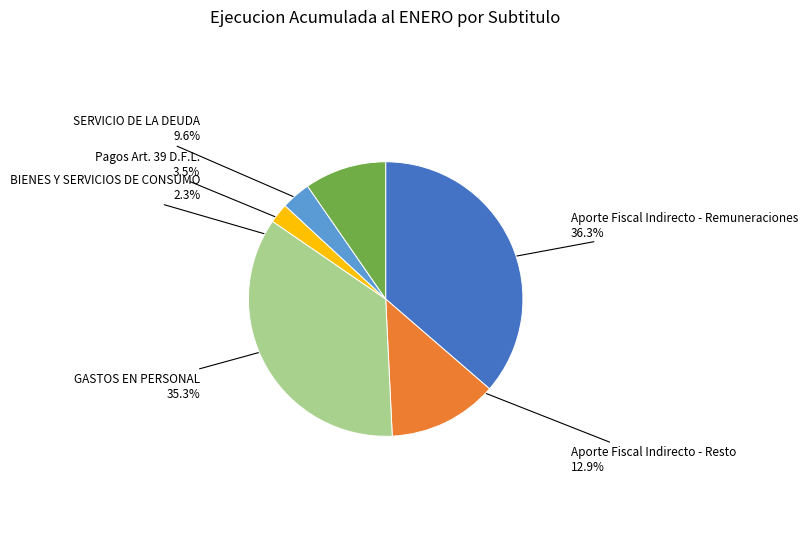

Count the number of slices in the pie.

6